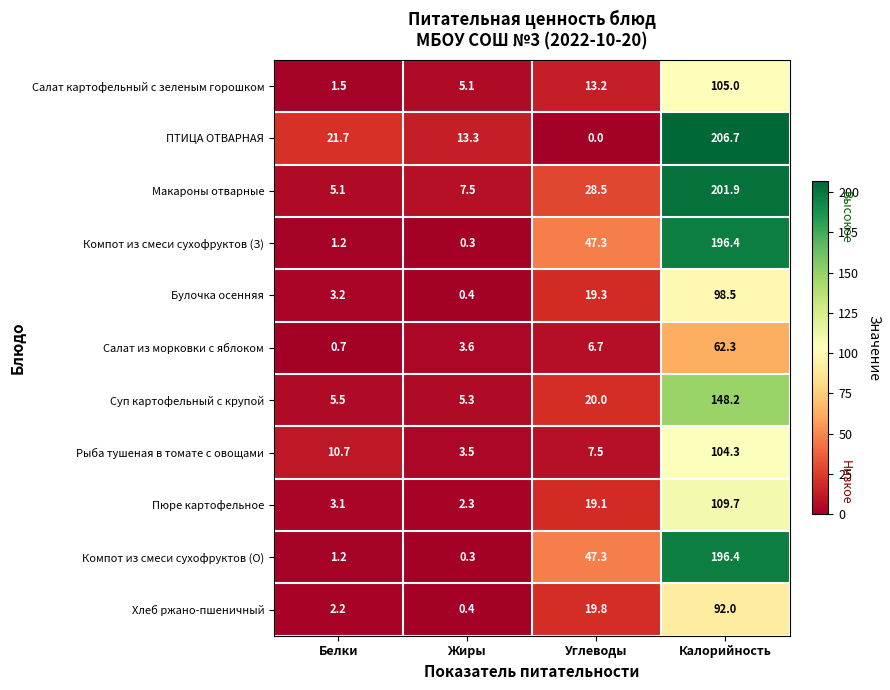

What is the sum of all Салат из морковки с яблоком values?

73.3